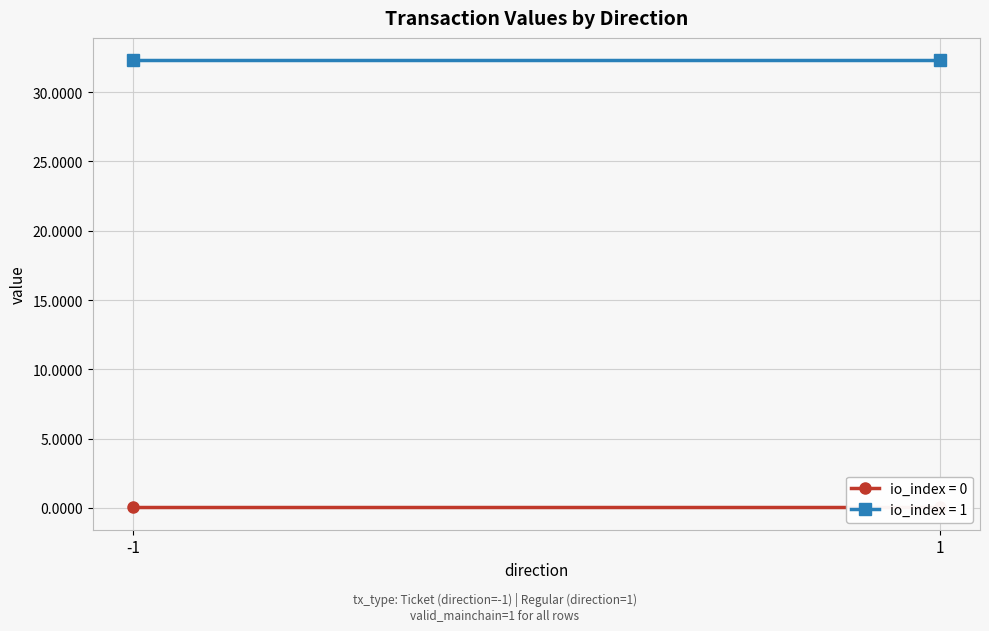

Count the io_index values in the range 0 to 1.

4